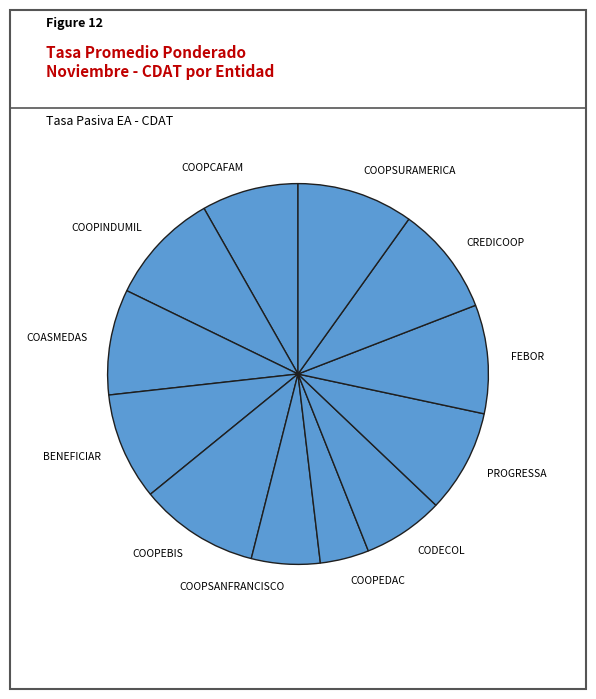

Is there a majority slice in this chart?

No